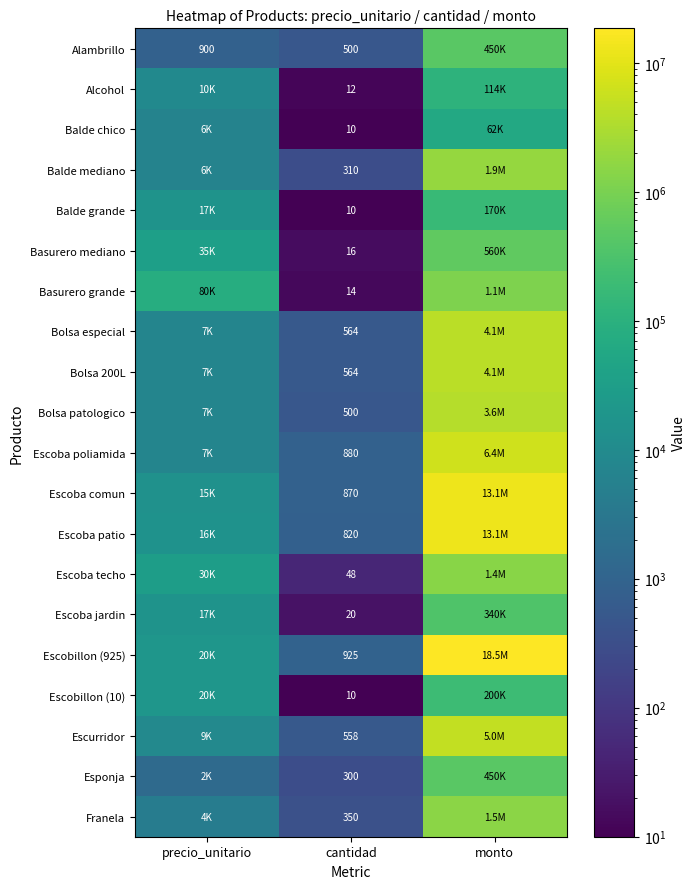

Is it true that Escurridor equals 558 at cantidad?

True